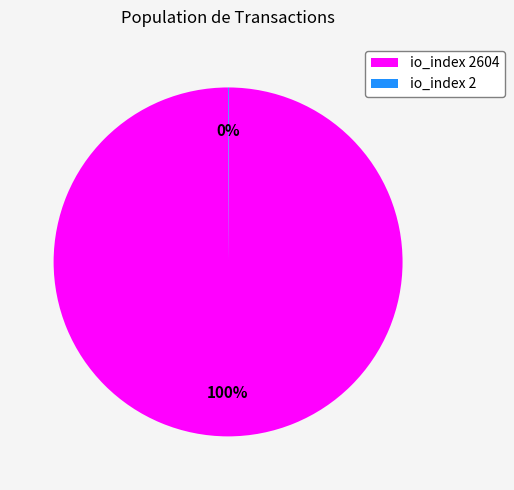

To the nearest percent, what is the average slice percentage?

50%